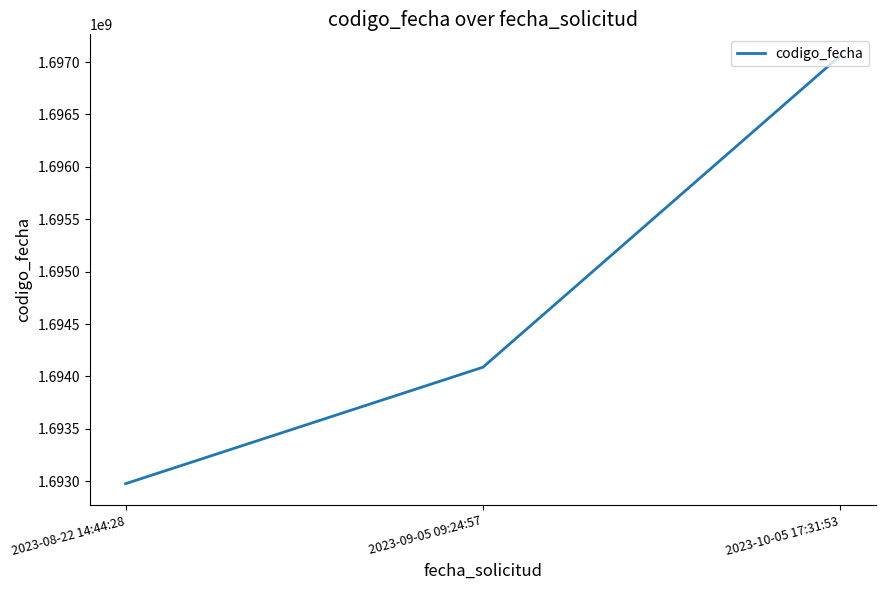

Reading left to right, list all the values displayed in this chart.

1692976275	1694087575	1697060075